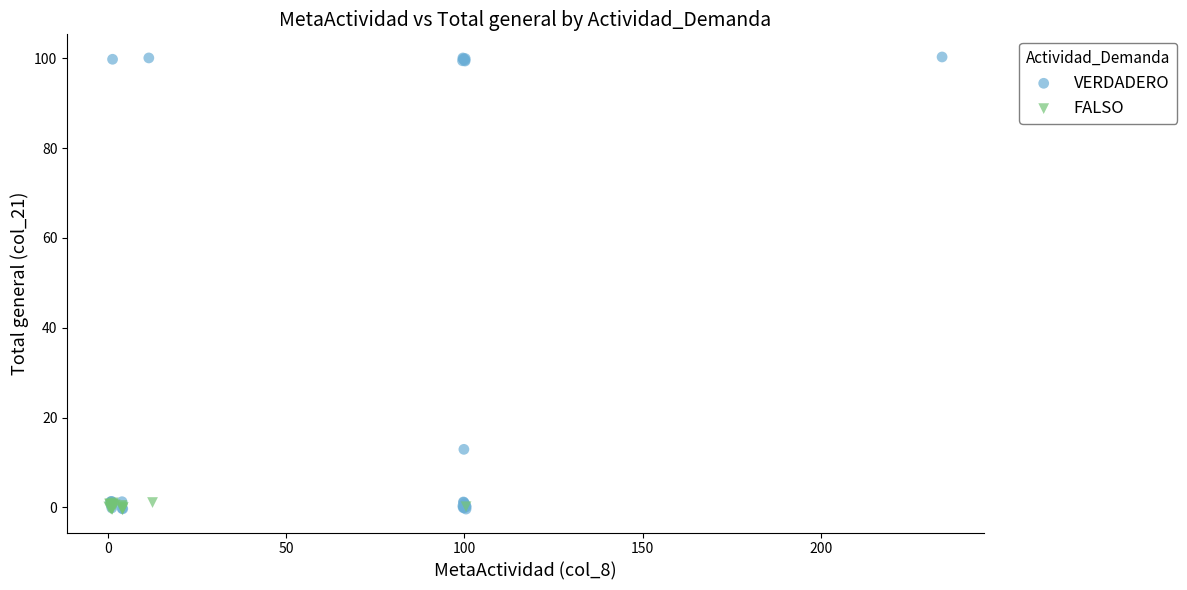

Which series has the largest Y range (max minus min)?

VERDADERO